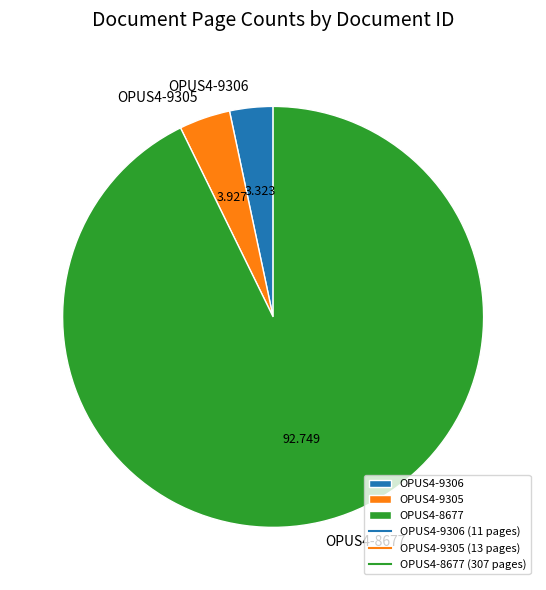

Combined, do OPUS4-9305 and OPUS4-9306 account for over 50%?

No